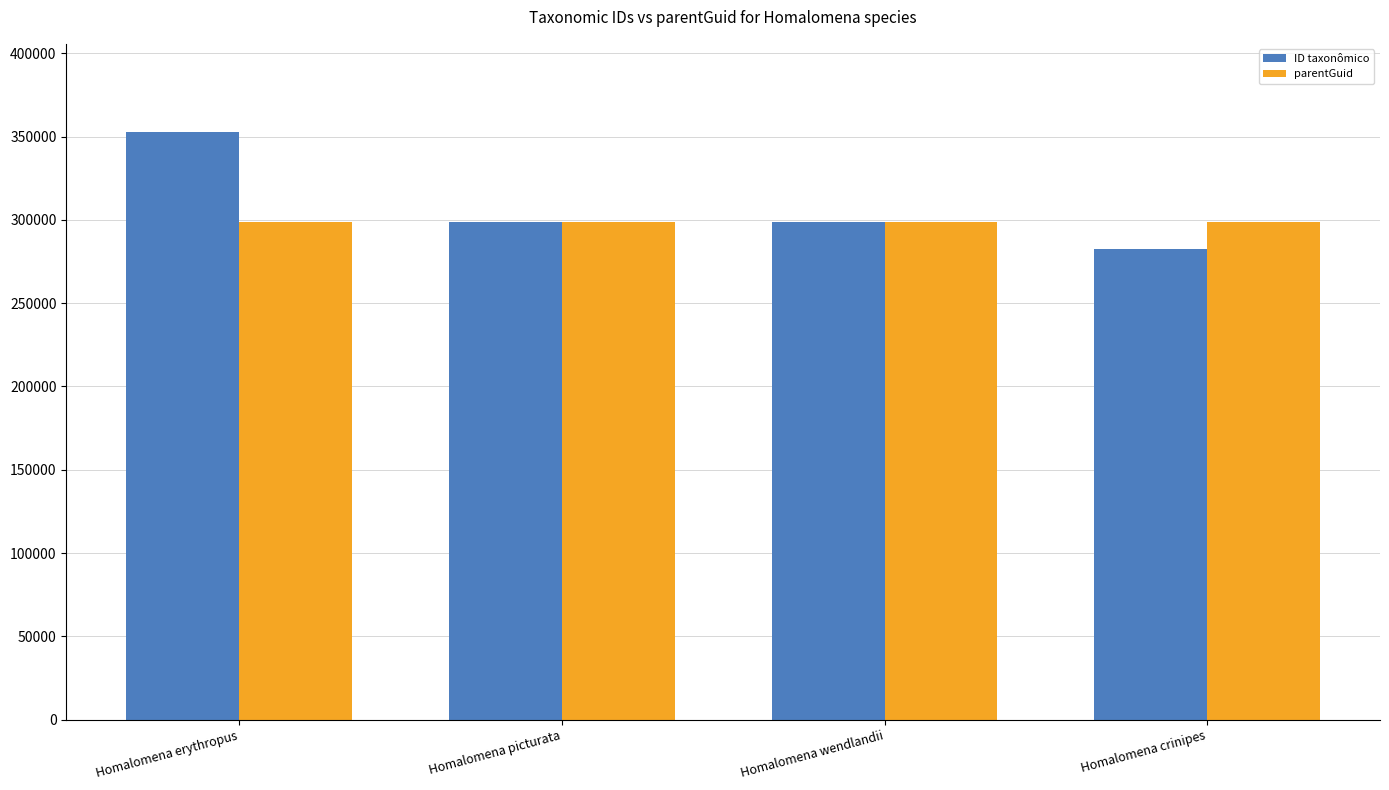

How many data points does each series have?

4